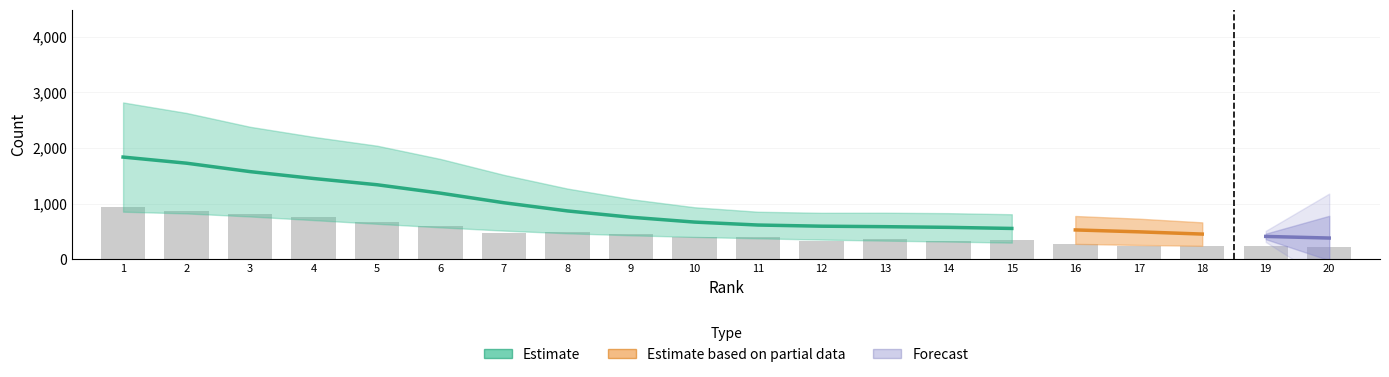

Are the bars grouped side by side (vs. stacked)?

Yes